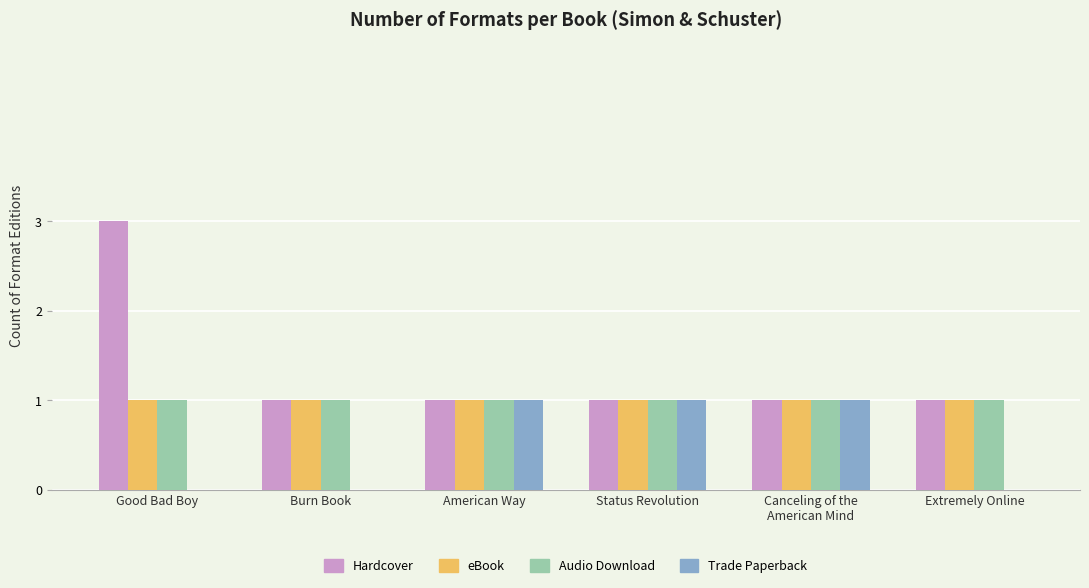

Is it true that Trade Paperback equals -1 at Burn Book?

False